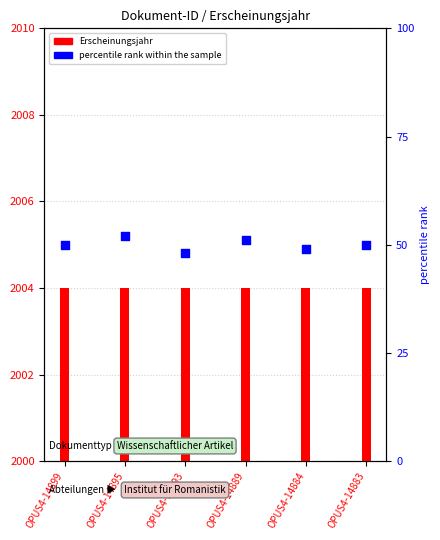

What is the ratio of the value at OPUS4-14895 to the value at OPUS4-14883?

1.0